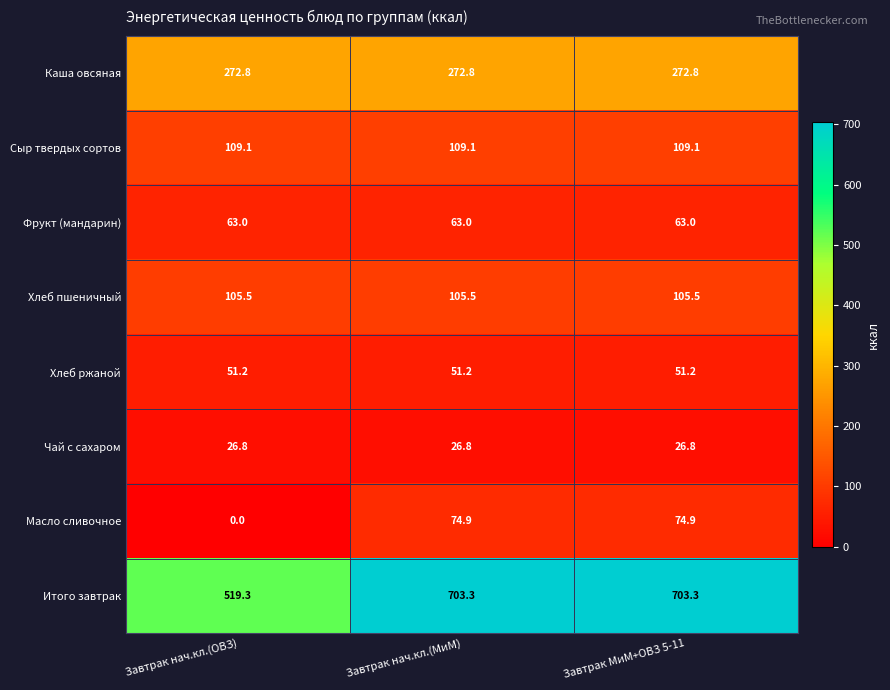

Which series has the largest total across all categories?

Итого завтрак